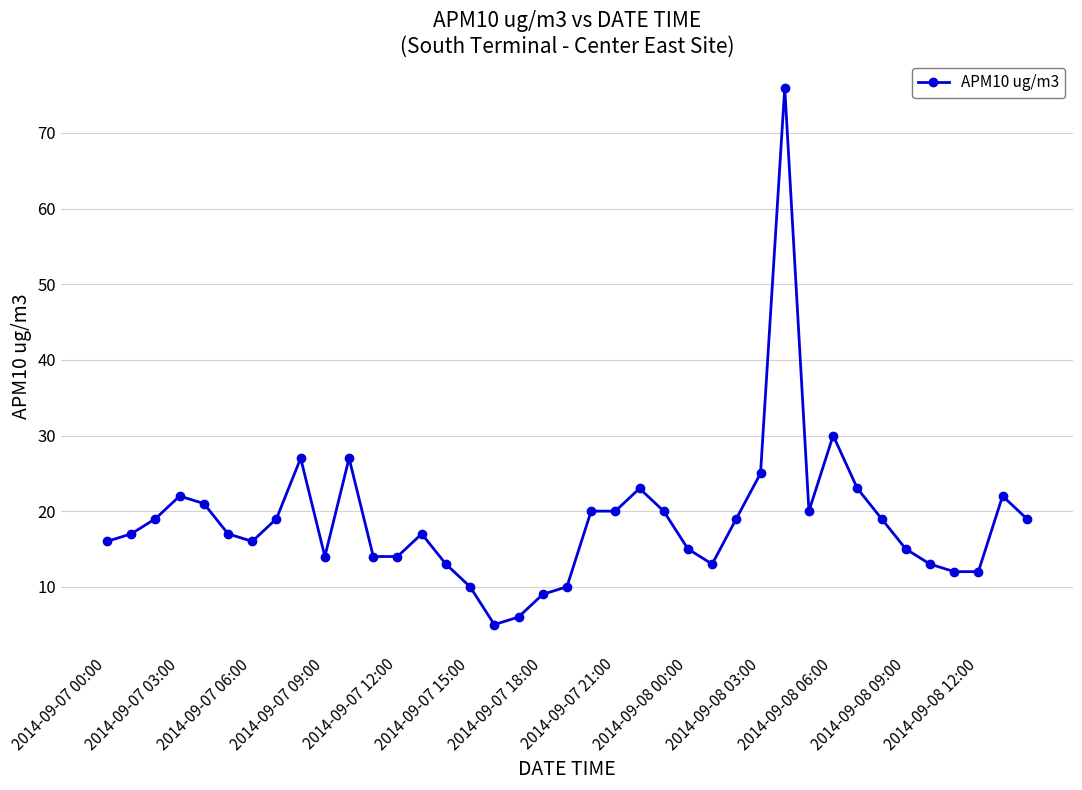

How many lines are shown in the chart?

1